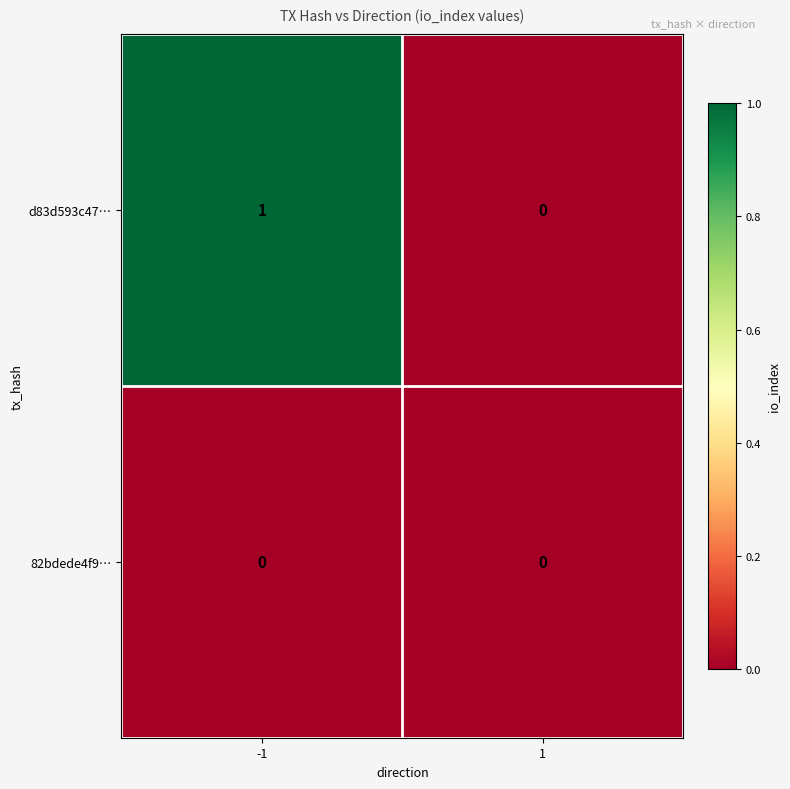

Is it true that 82bdede4f9… equals 0 at -1?

True